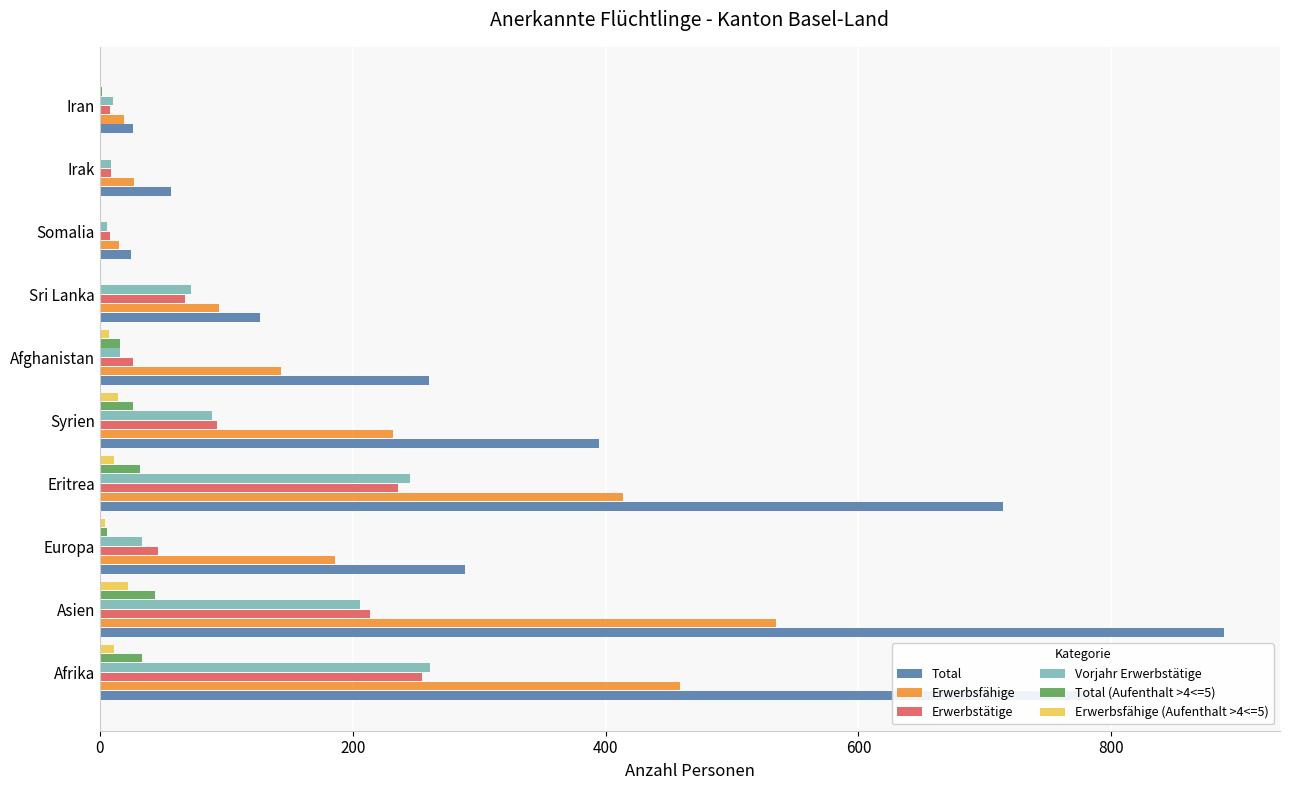

What is the sum of all Erwerbsfähige values?

2124